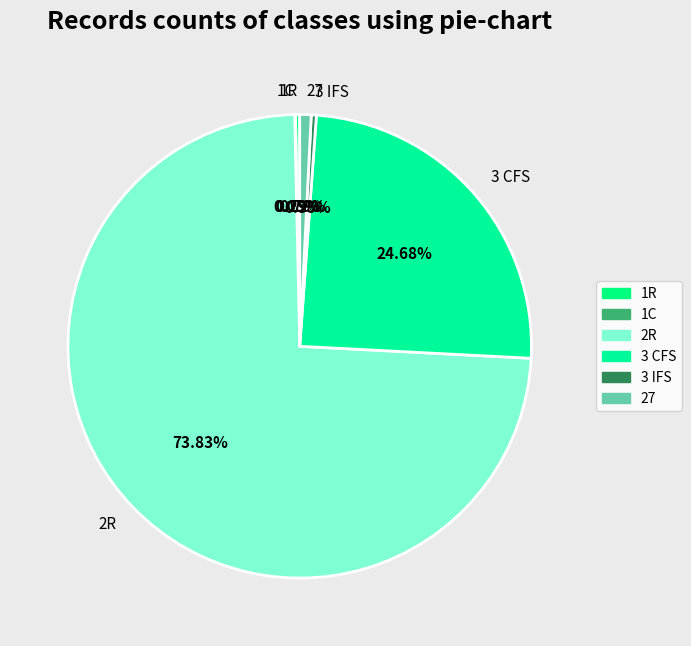

Does any single category account for the majority?

Yes